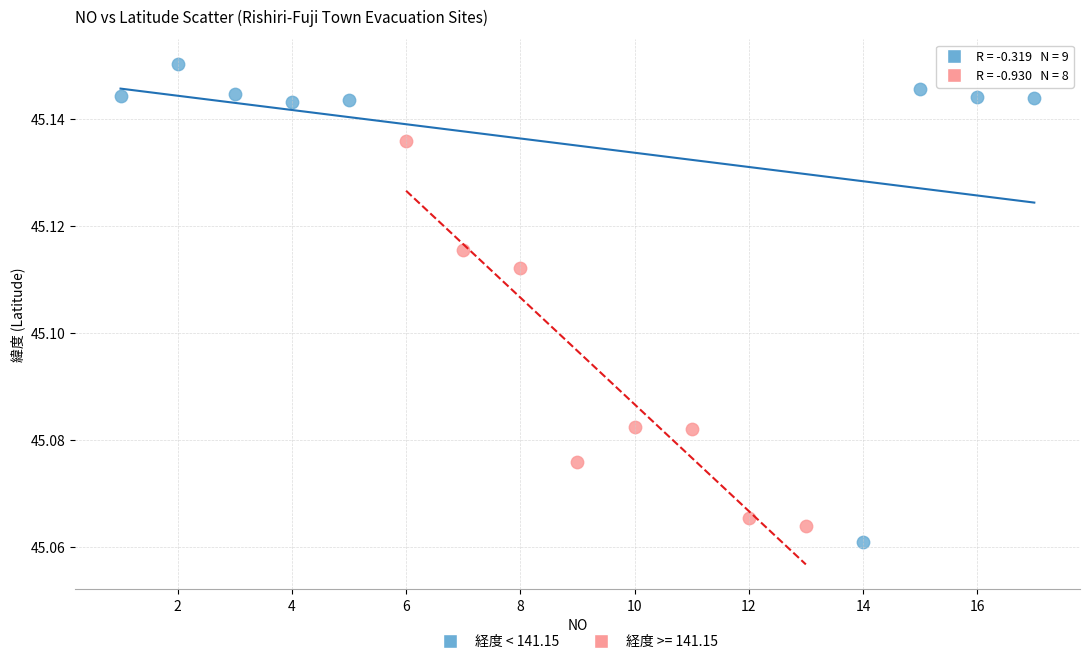

Which series contains the highest Y value?

経度 < 141.15